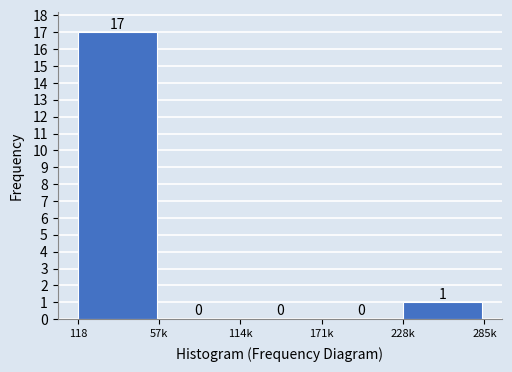

Reading left to right, list all the values displayed in this chart.

118=17	57k=0	114k=0	171k=0	228k=1